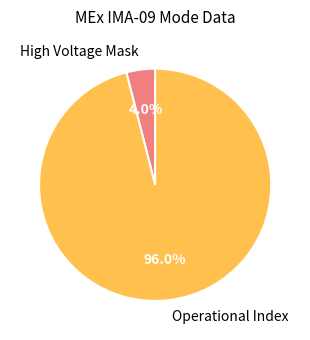

To the nearest percent, what is the average slice percentage?

50%